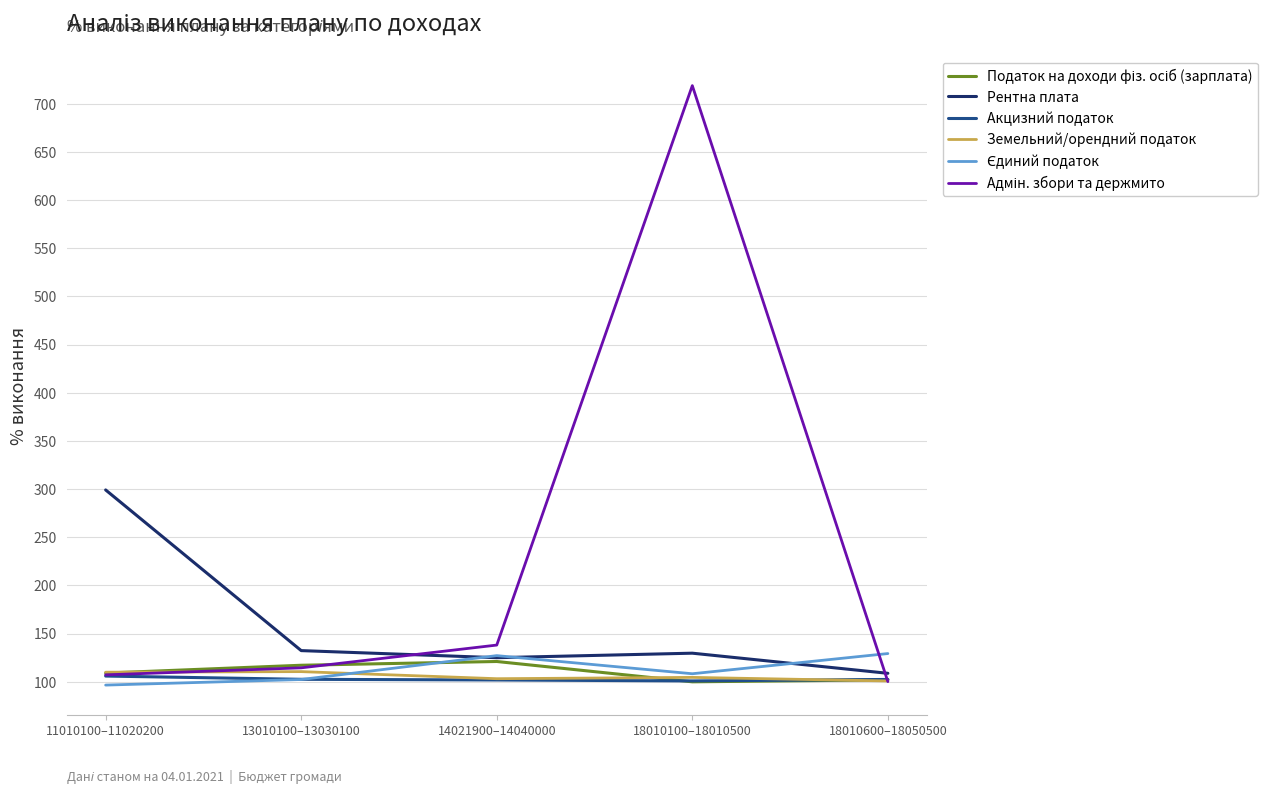

What is the greatest value displayed?

718.8